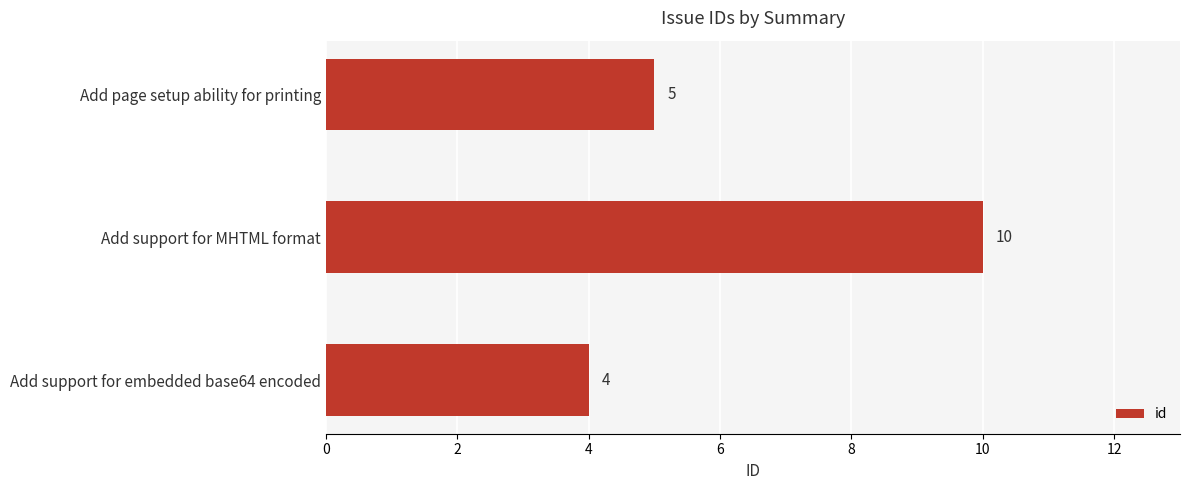

Is it true that the value at Add support for MHTML format is 6?

False